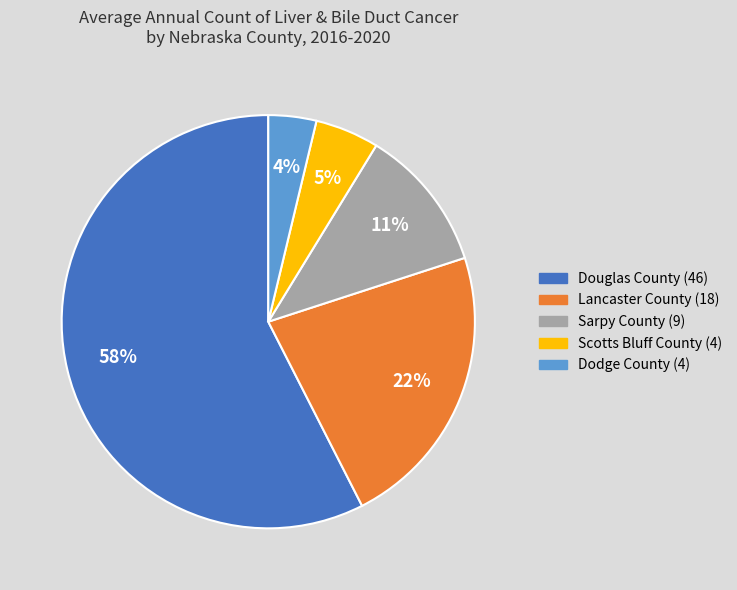

Is the sum of Sarpy County (9) and Douglas County (46) greater than half?

Yes